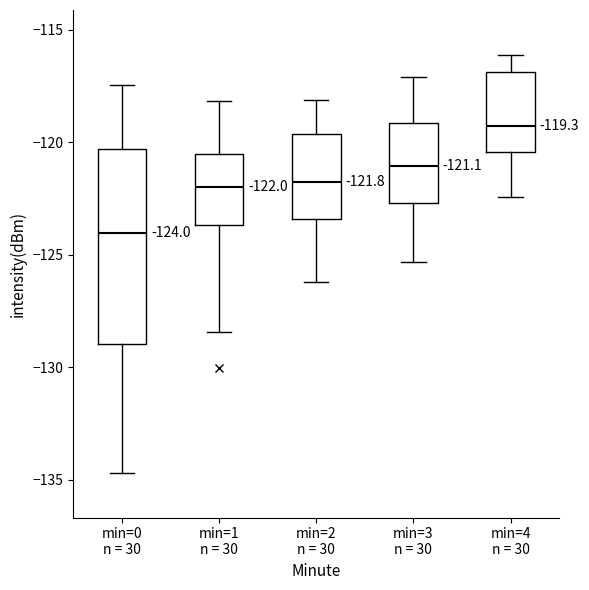

Comparing the boxes themselves (not the whiskers), which one is the tallest?

min=0 n = 30